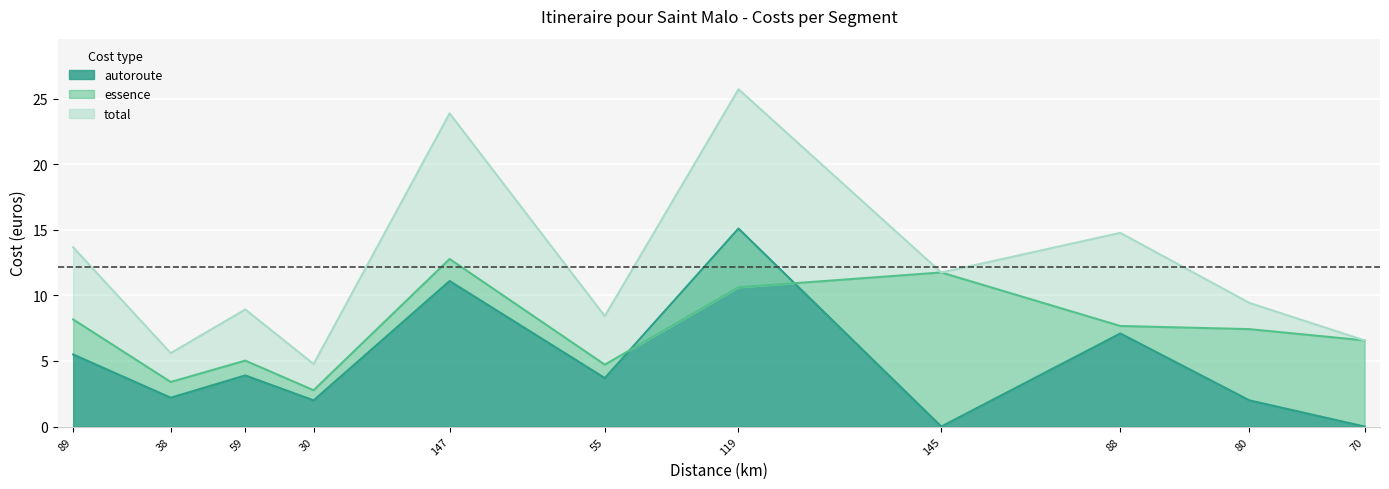

Where do distances and autoroute first cross each other?

55 and 119